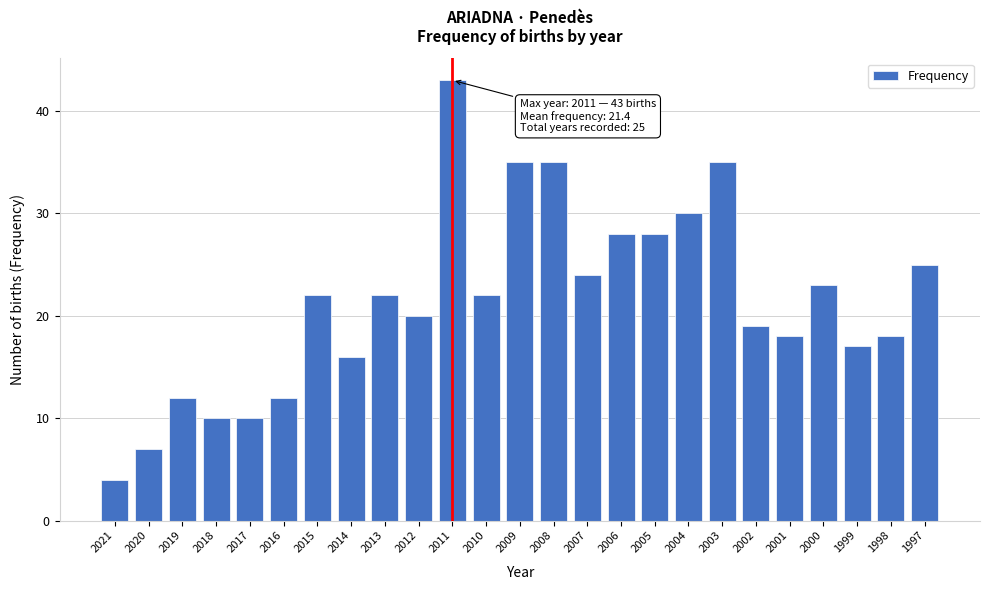

Reading right to left, list all the values displayed in this chart.

25	18	17	23	18	19	35	30	28	28	24	35	35	22	43	20	22	16	22	12	10	10	12	7	4